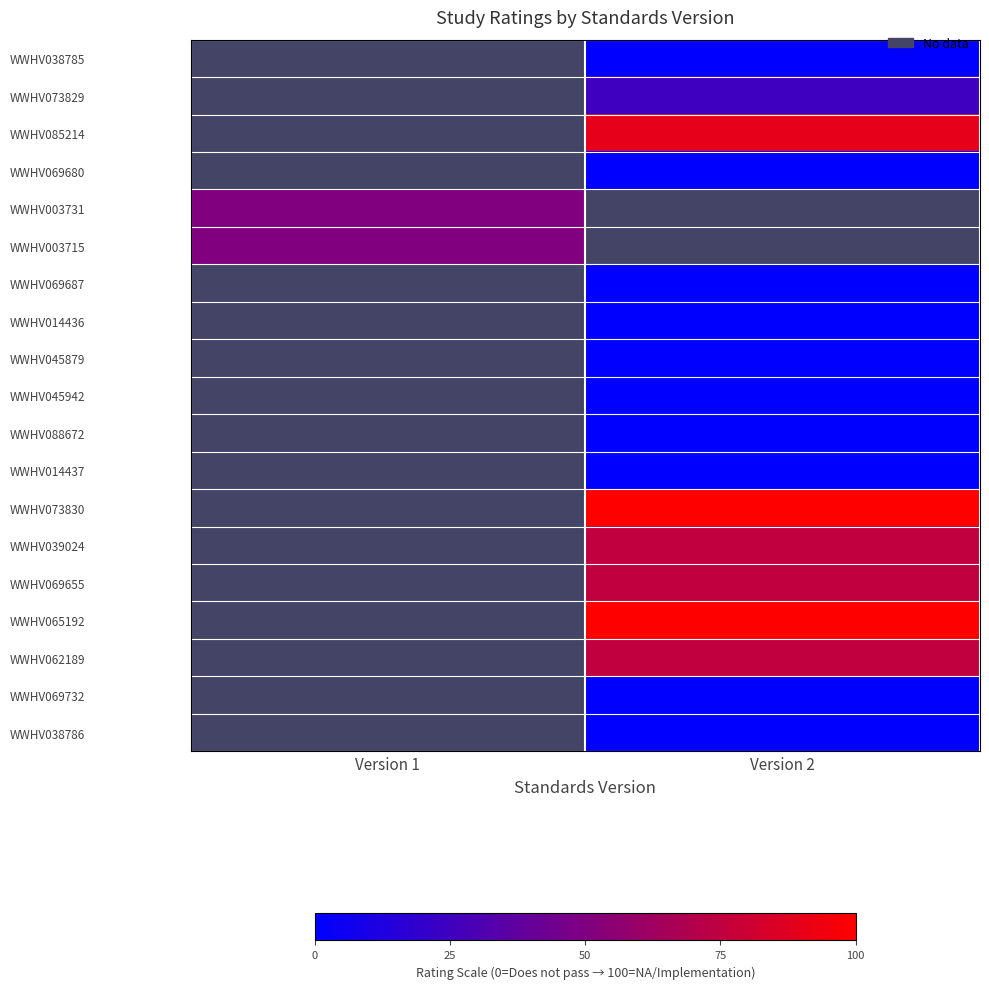

Which has a higher value, Version 1 or Version 2?

Version 2